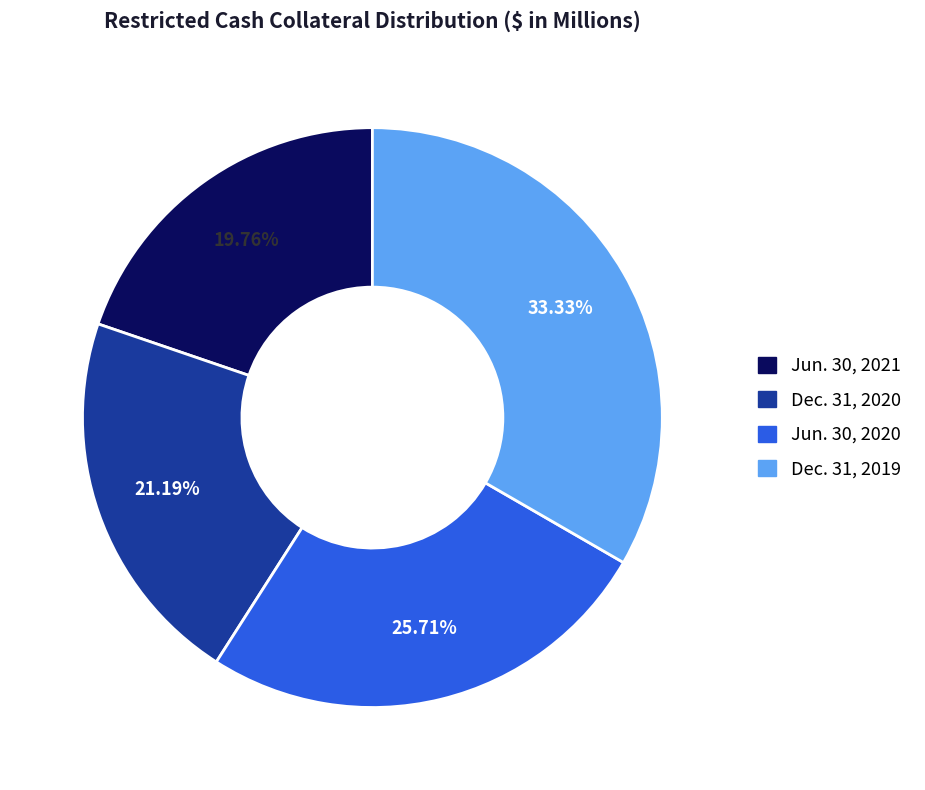

Between Jun. 30, 2020 and Dec. 31, 2019, which is larger?

Dec. 31, 2019